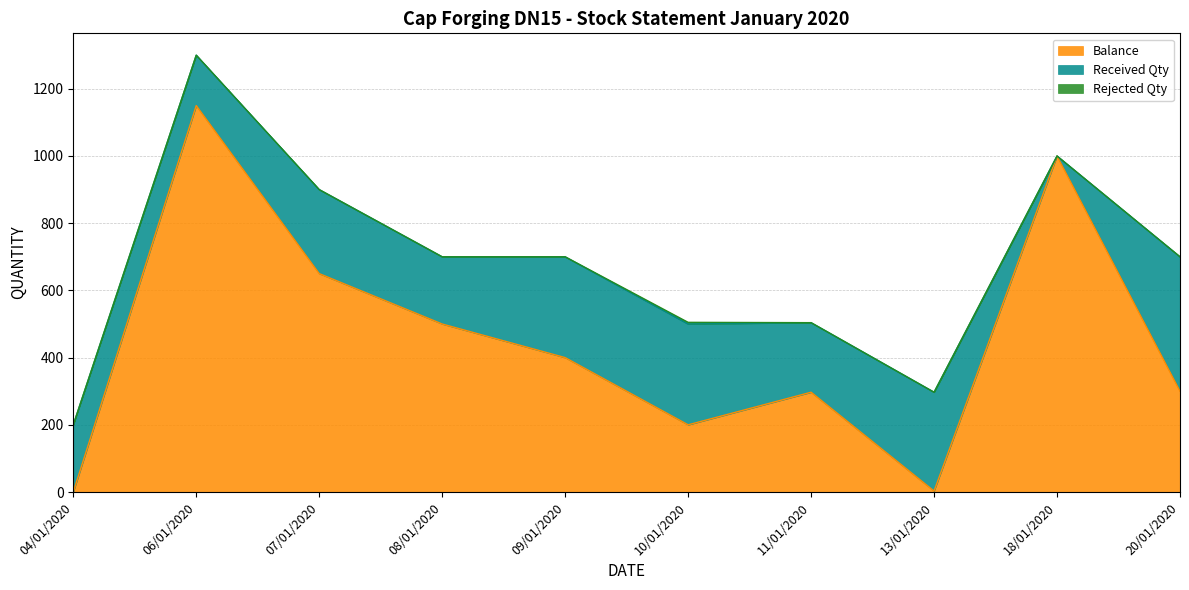

Which series has the widest spread of values?

Balance